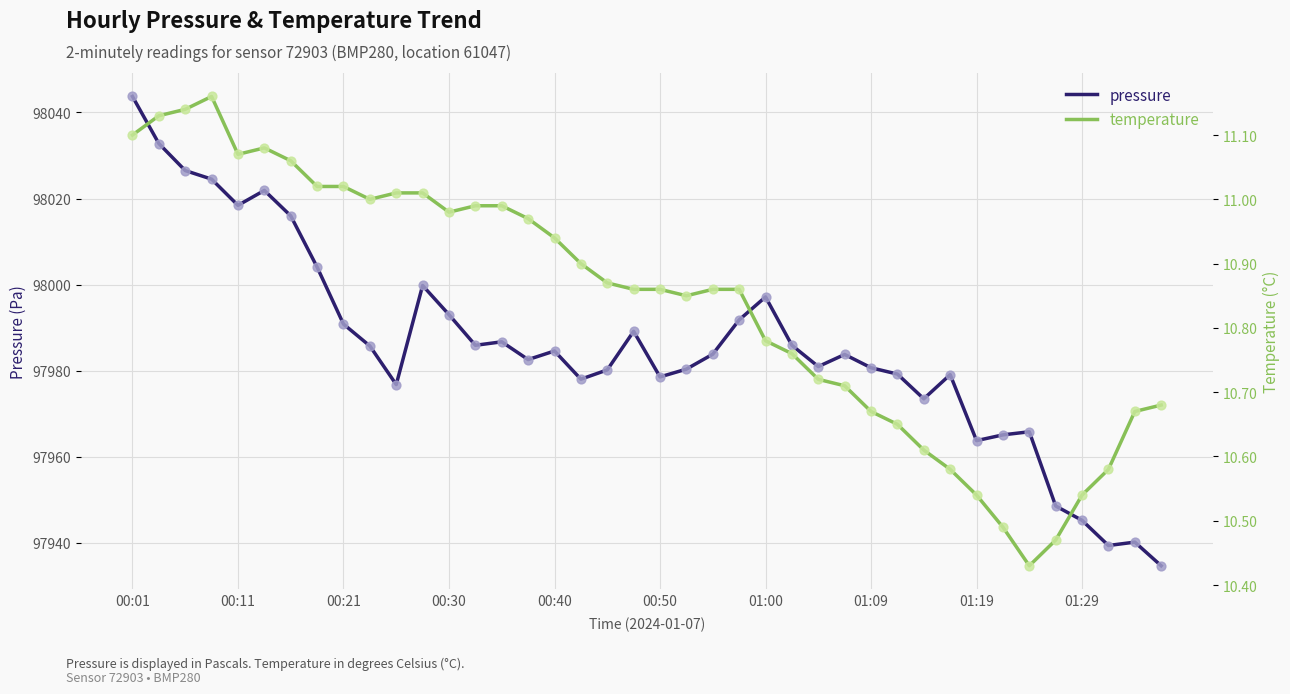

Which series contains the highest Y value?

pressure